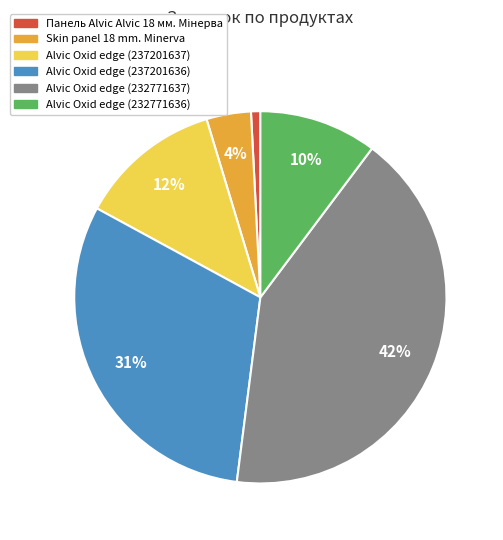

To the nearest percent, what is the average slice percentage?

17%